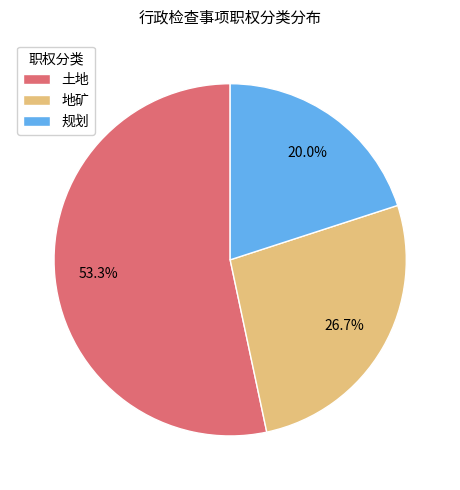

Which category has the biggest portion of the pie?

土地